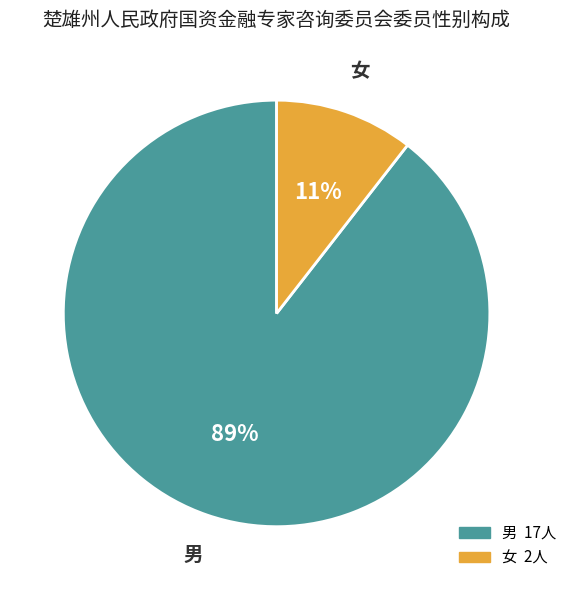

How many slices are in this pie chart?

2